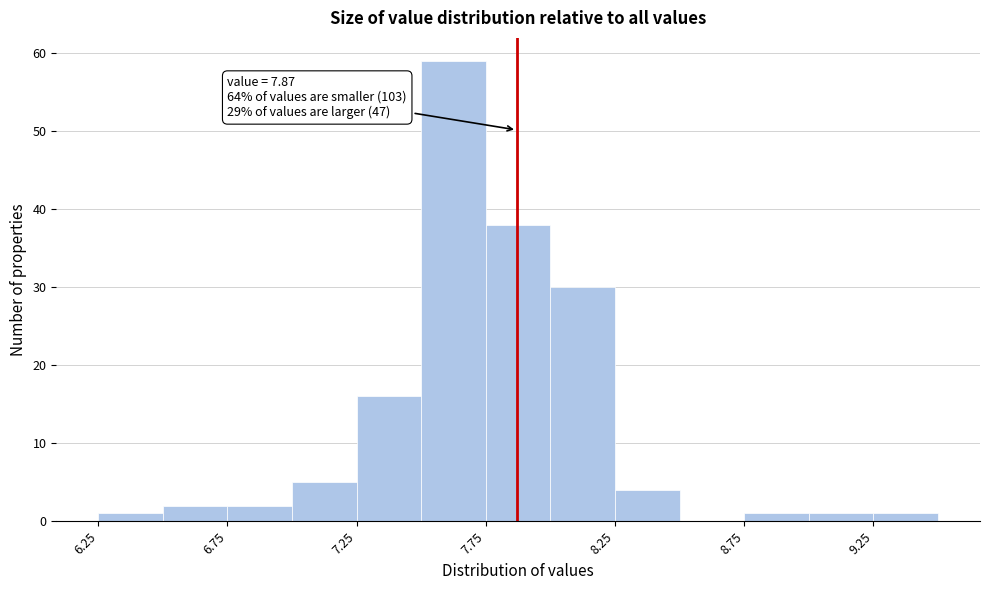

Which range on the x-axis has the tallest bar?

7.50 to 7.75